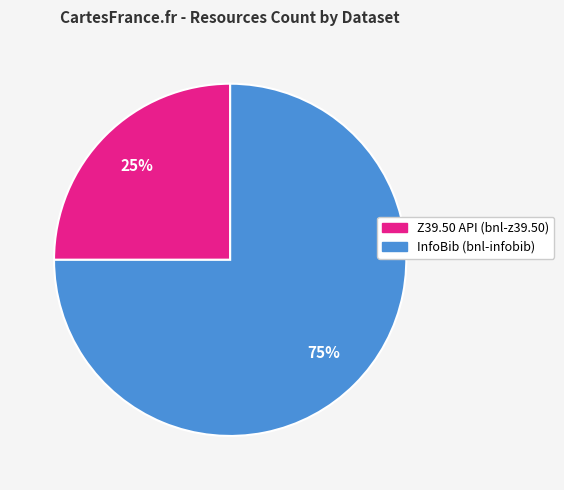

To the nearest percent, what portion does InfoBib (bnl-infobib) represent?

75%